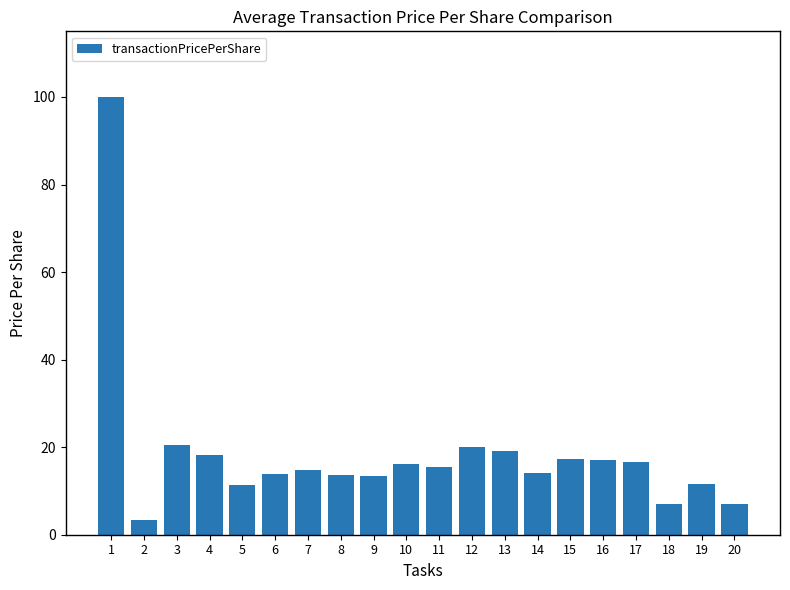

How many bars are there in total?

20